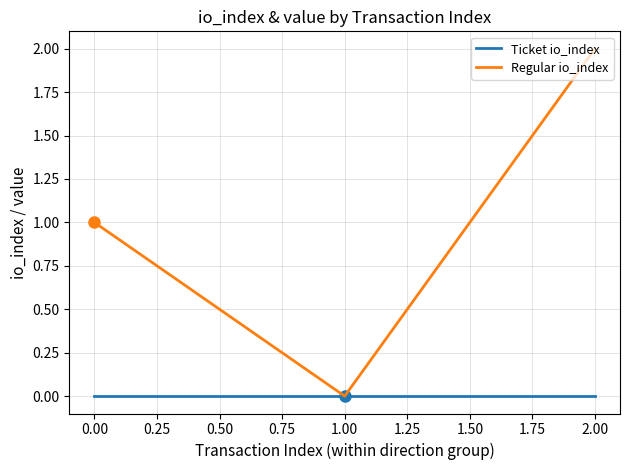

Rank the categories by Regular io_index value from lowest to highest.

1.00, 0.00, 2.00